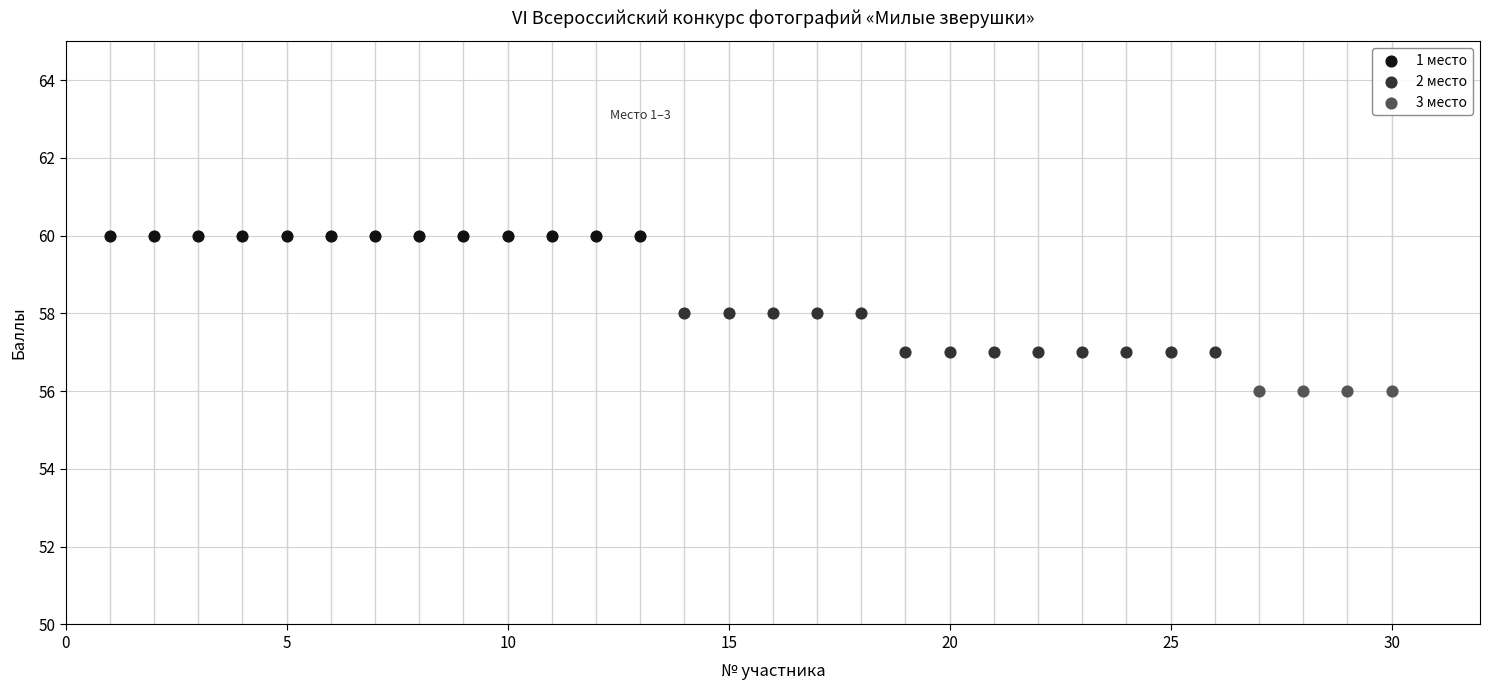

Which series contains the lowest Y value?

3 место